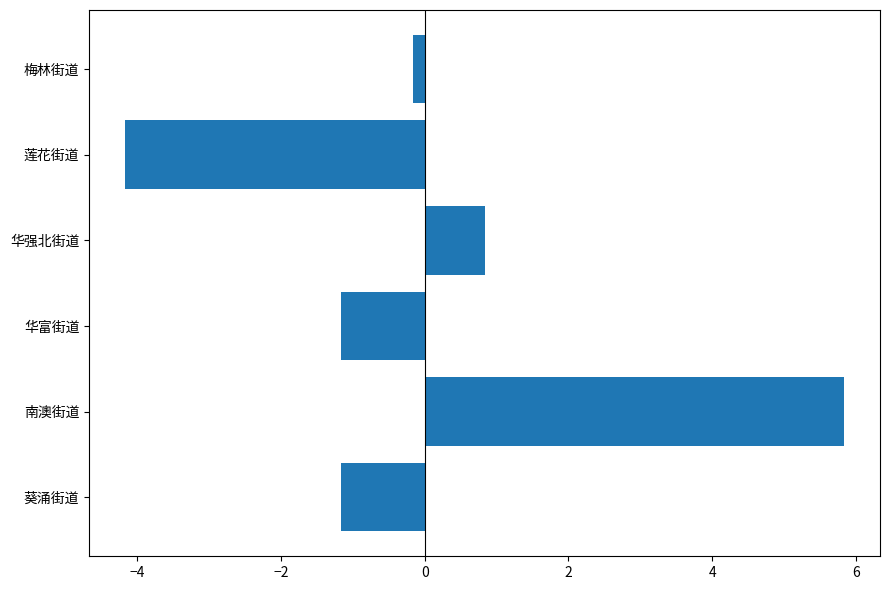

The value at 莲花街道 is -4.2. True or false?

True